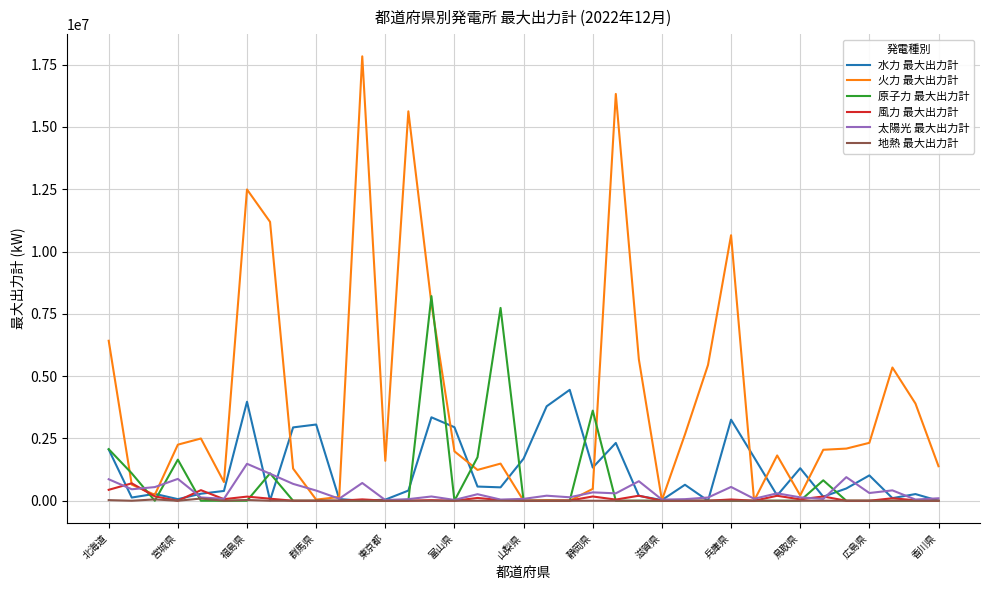

Which series has the largest total across all categories?

火力 最大出力計